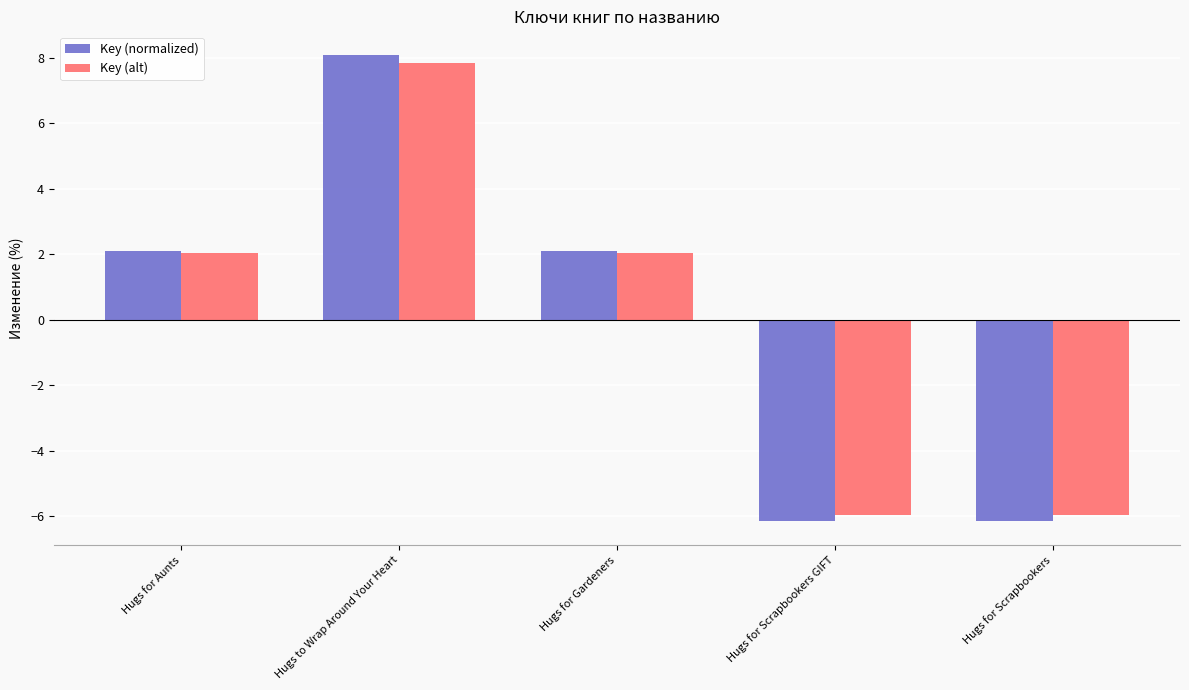

What is the approximate value of Key (alt) at Hugs to Wrap Around Your Heart?

7.9